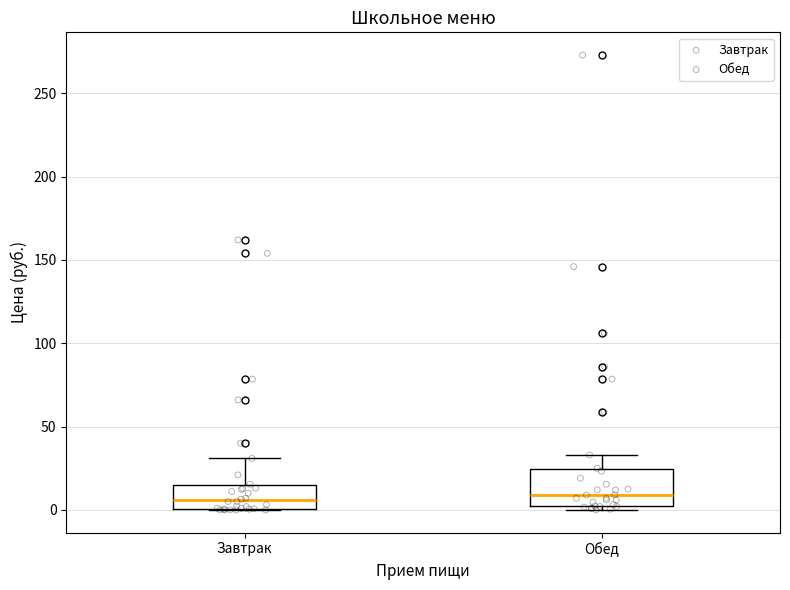

Comparing the boxes themselves (not the whiskers), which one is the tallest?

Обед